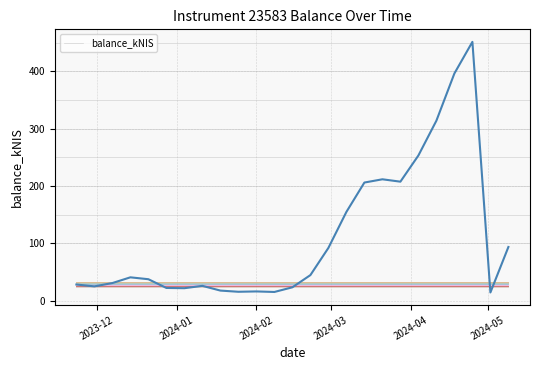

What is the minimum value shown in the chart?

14.2